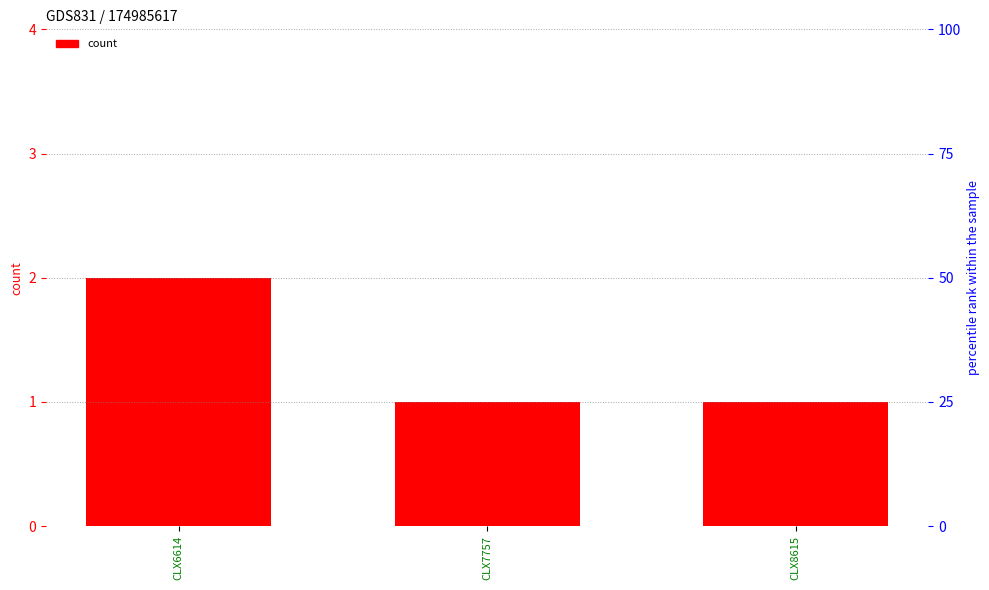

The value at CLX7757 is 1. True or false?

True